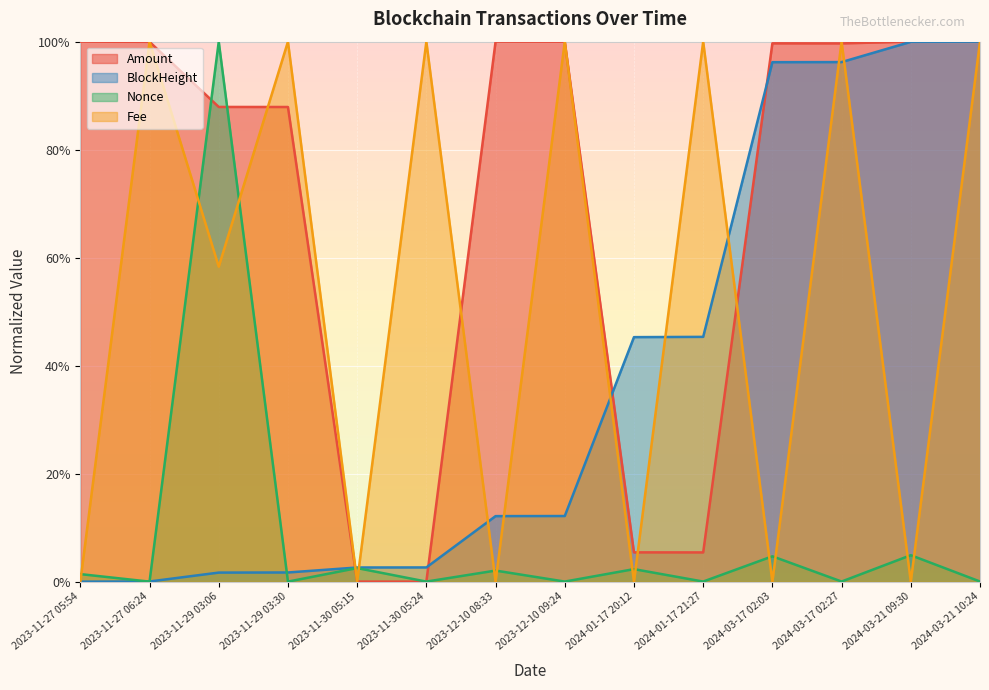

What are all the series names shown in the legend?

Amount, BlockHeight, Nonce, Fee